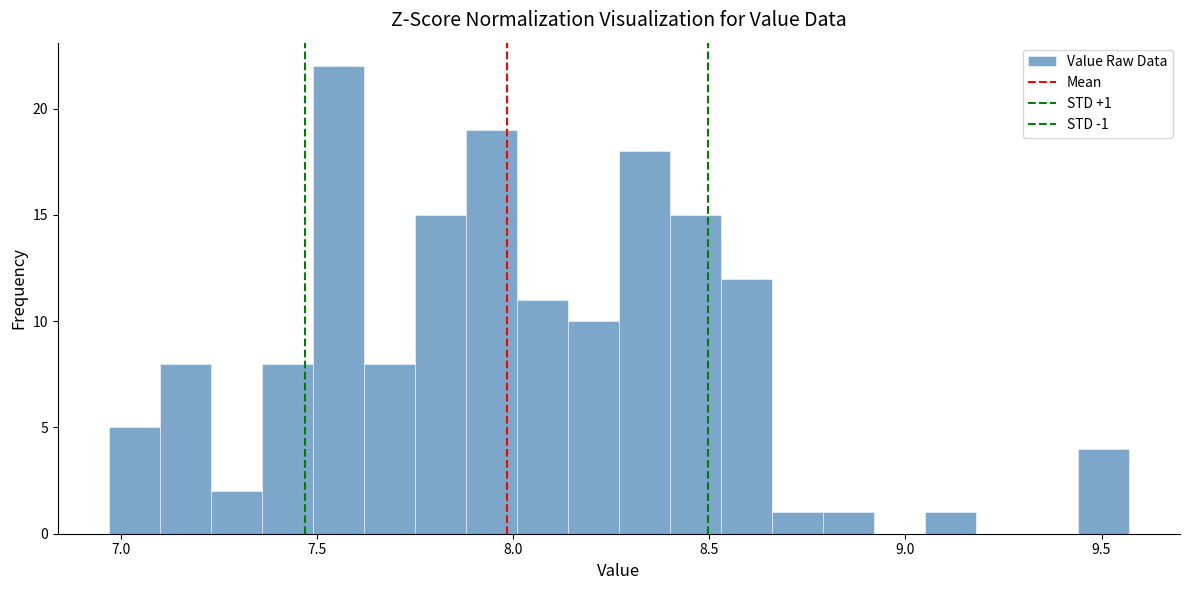

Read against the x-axis, roughly where is the centre of the tallest bar?

7.55